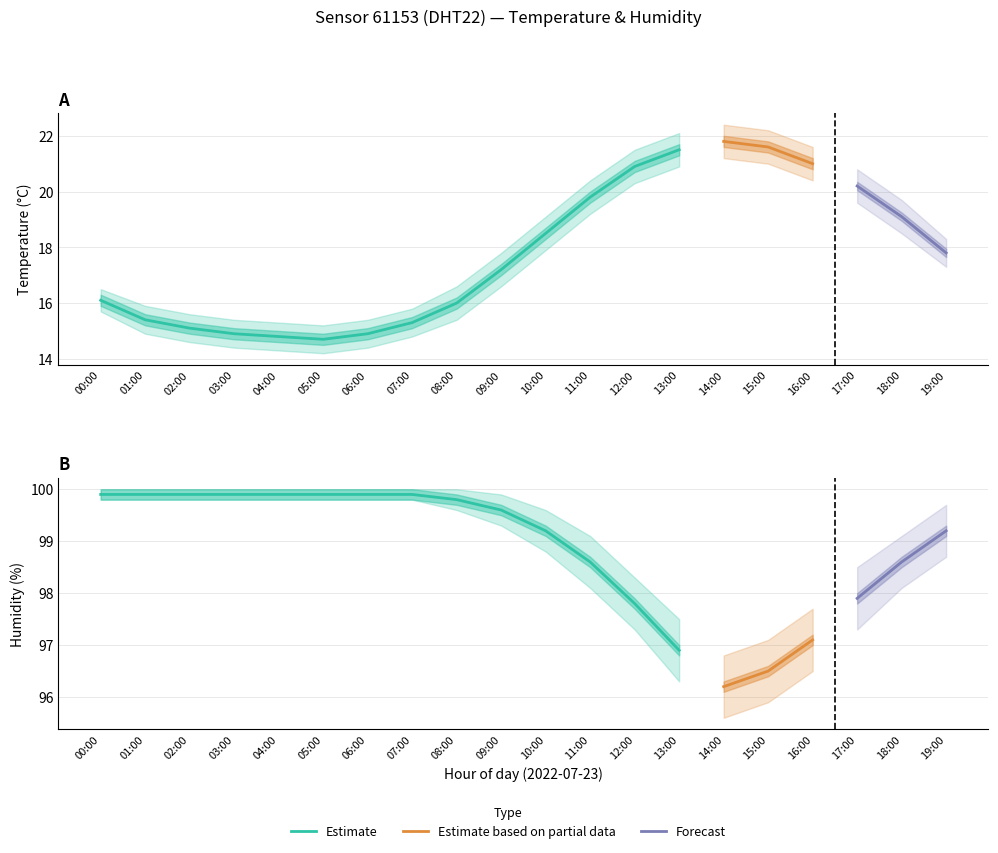

What is the difference between the temperature_lower values at 12:00 and 03:00?

5.9